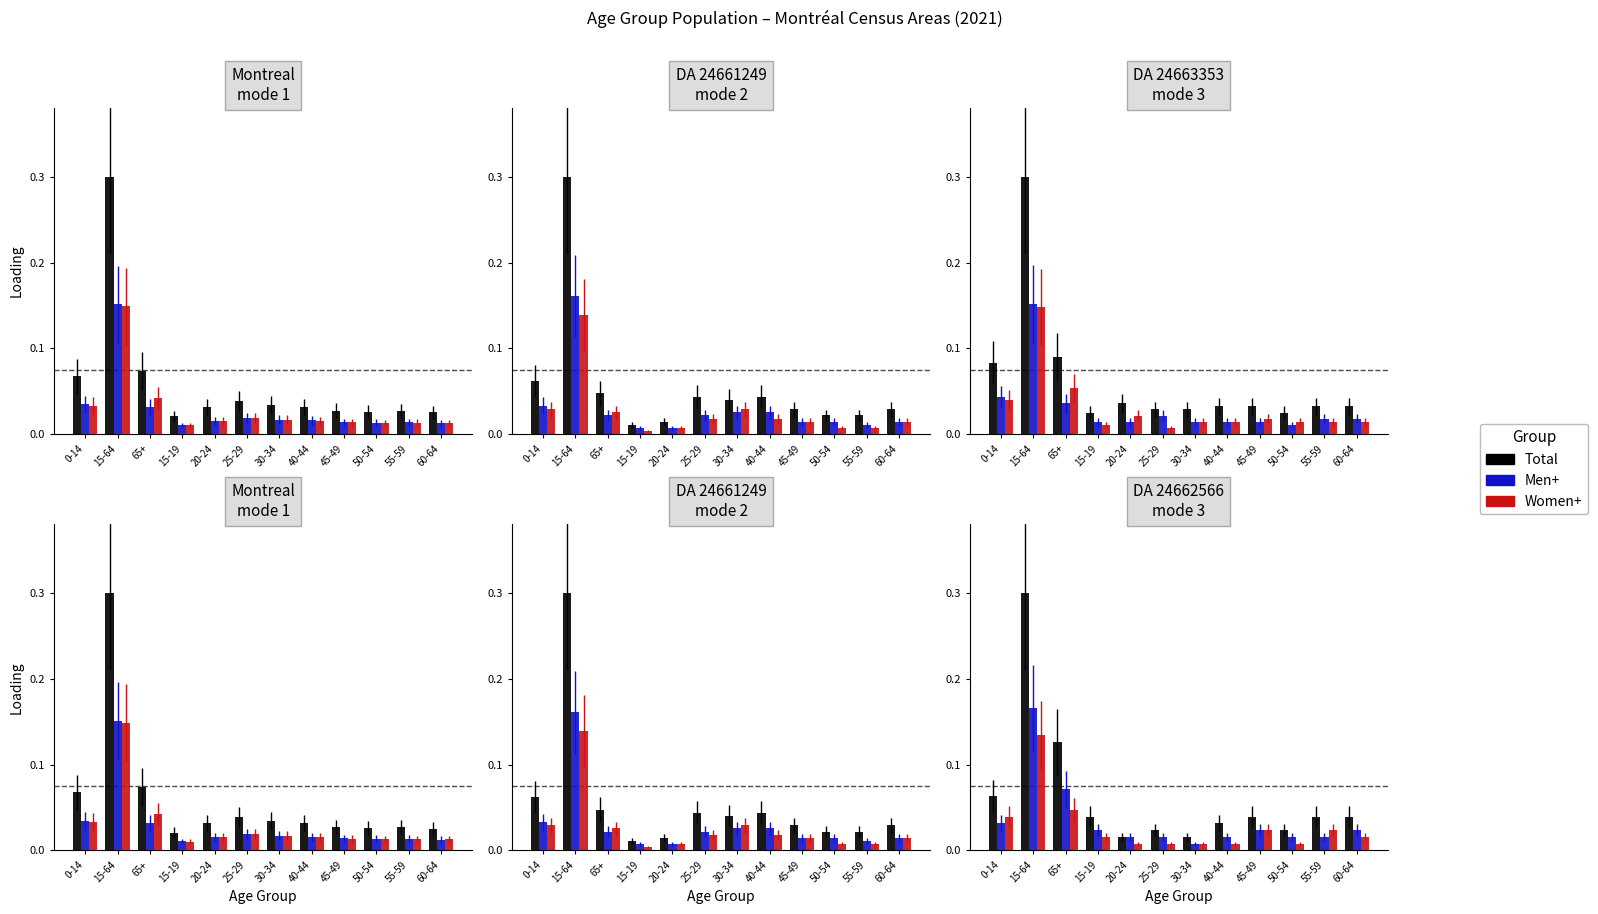

At which category does the chart reach its peak across all series?

15-64